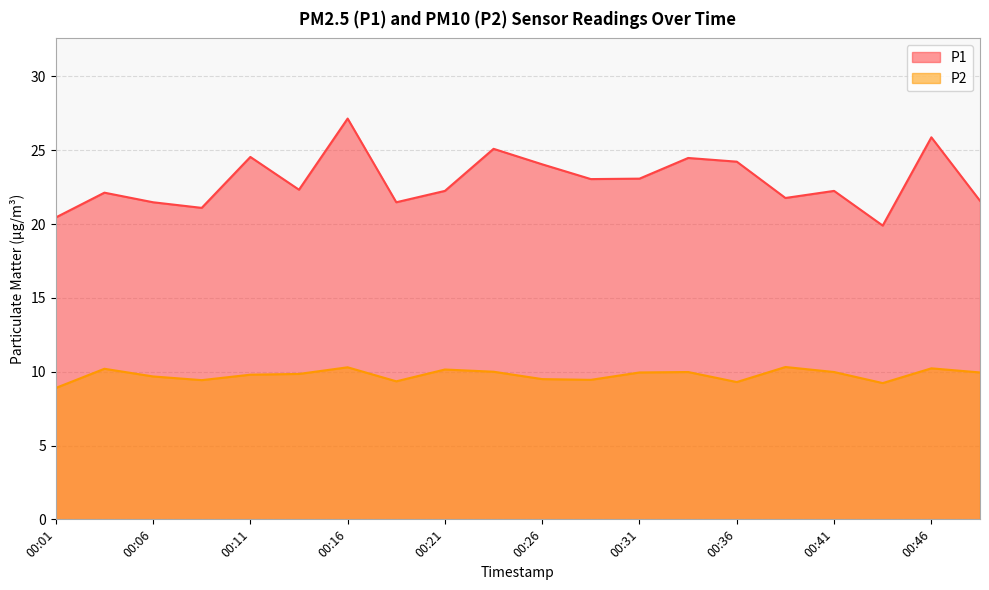

True or false: P1 and P2 intersect in this chart.

False